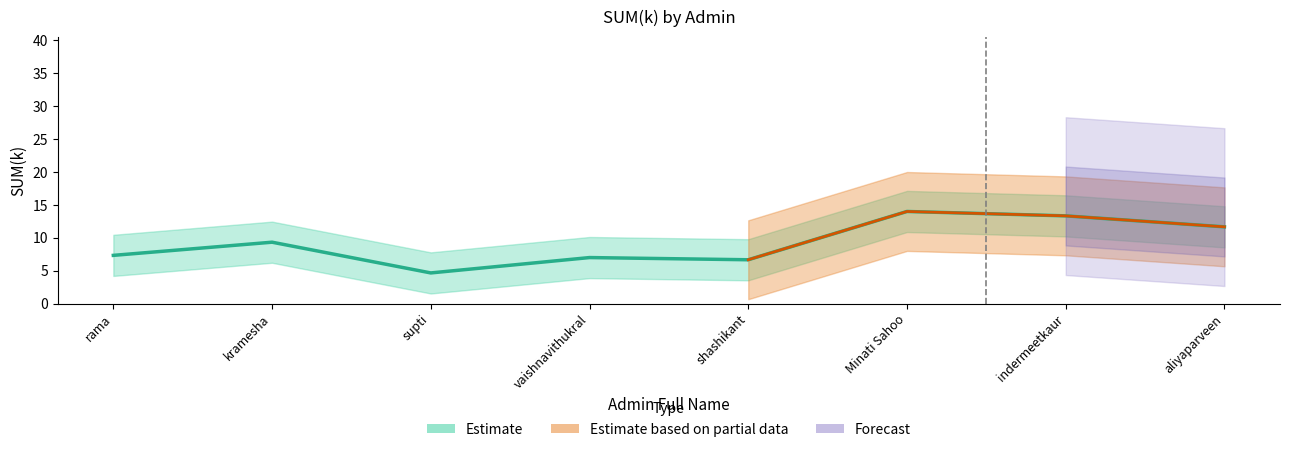

True or false: the data shows 1 at Minati Sahoo.

False